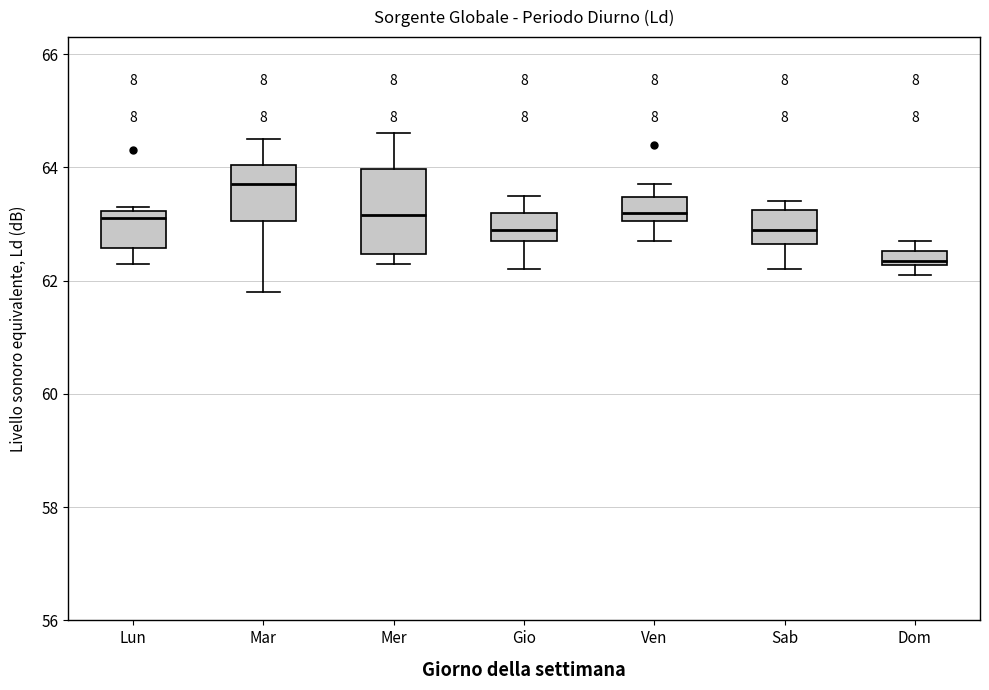

Comparing the boxes themselves (not the whiskers), which one is the tallest?

Mer